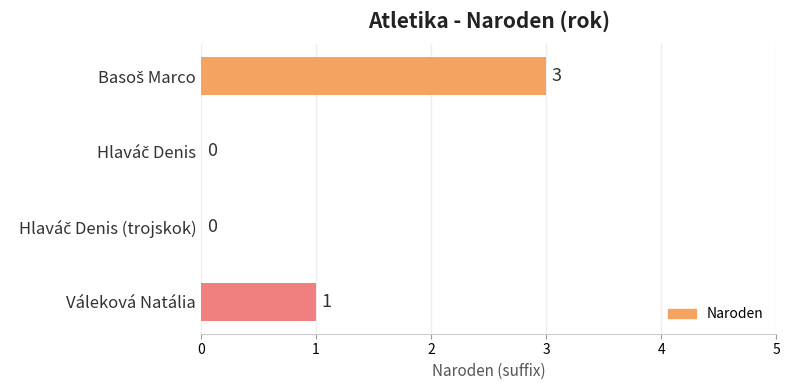

What is the greatest value displayed?

3